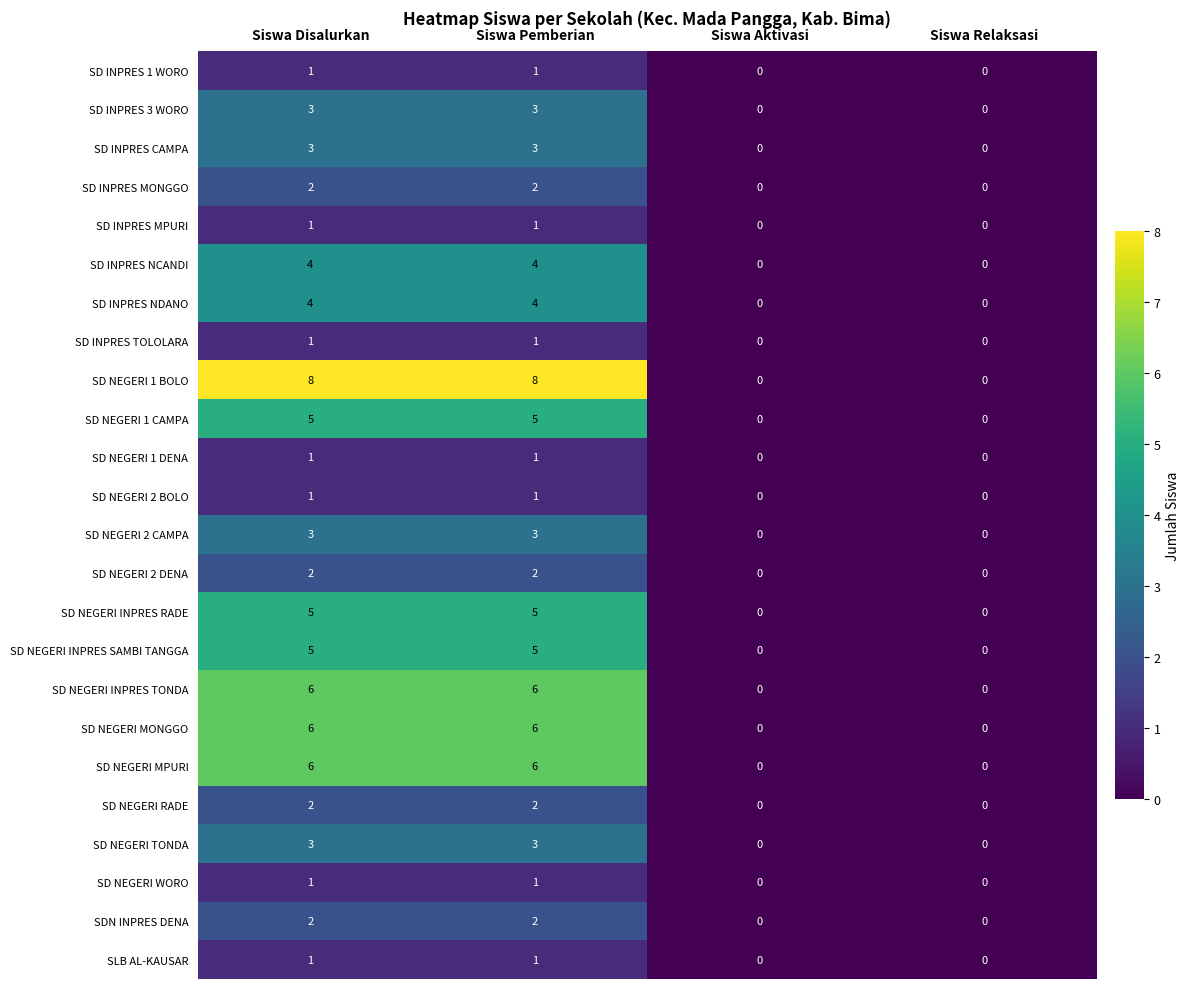

What is the maximum value for SD INPRES CAMPA?

3